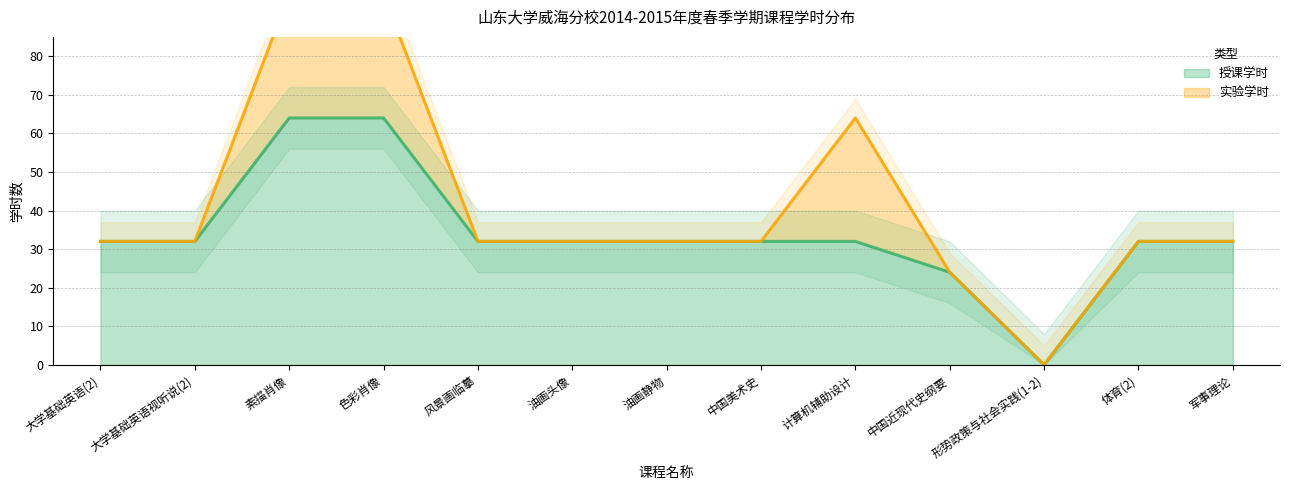

Which has a higher value, 油画头像 or 体育(2)?

油画头像